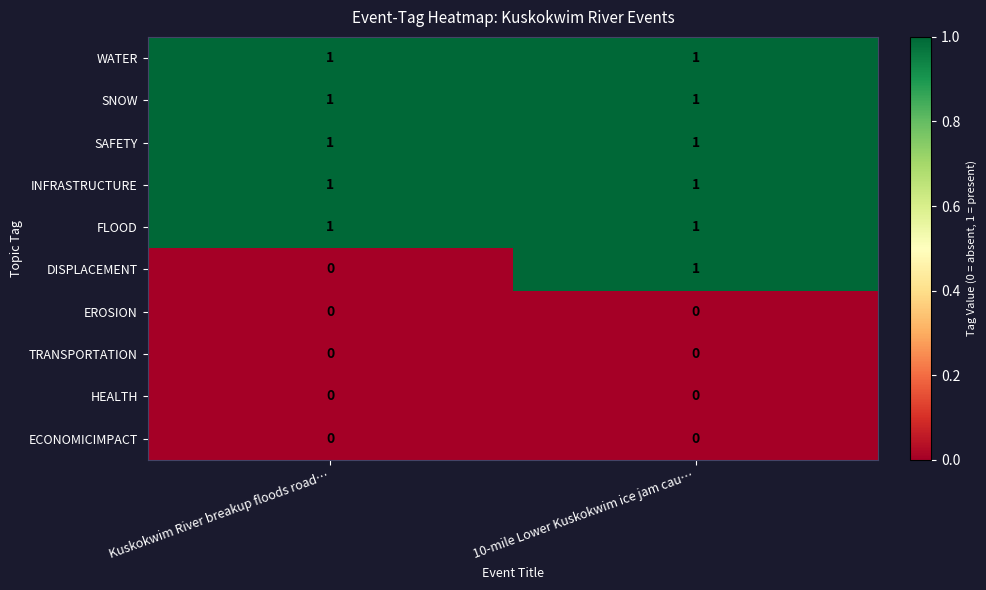

Which series has the widest spread of values?

DISPLACEMENT